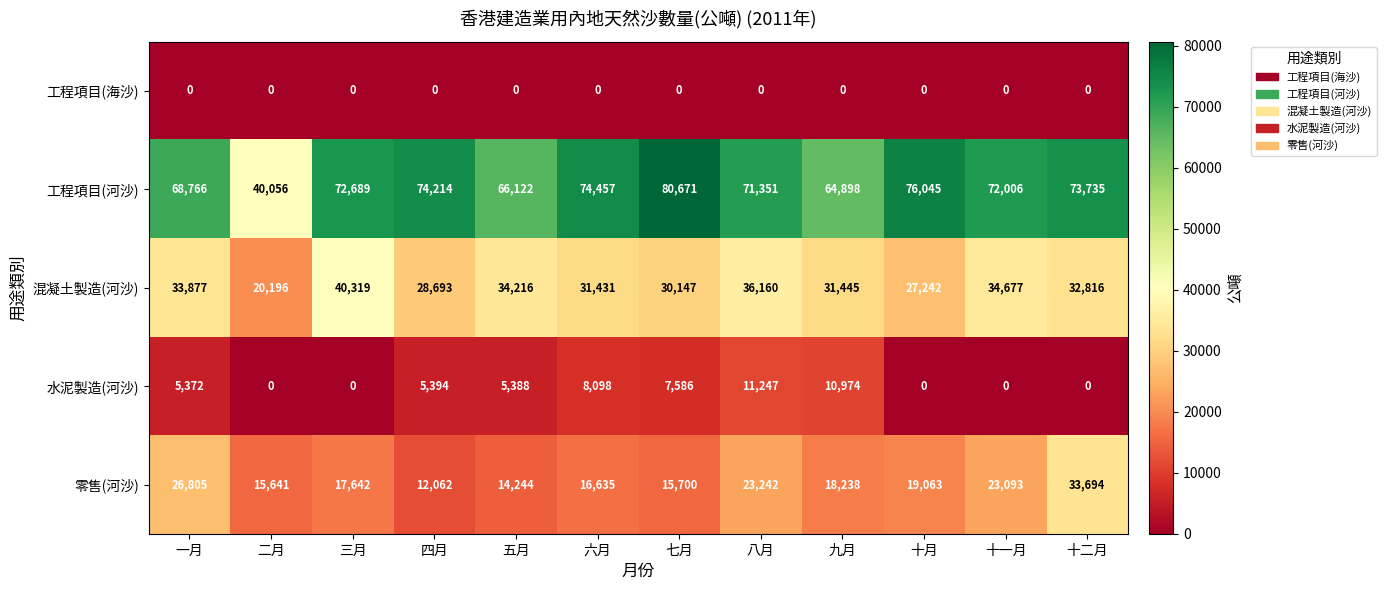

Count the number of data series in this chart.

5